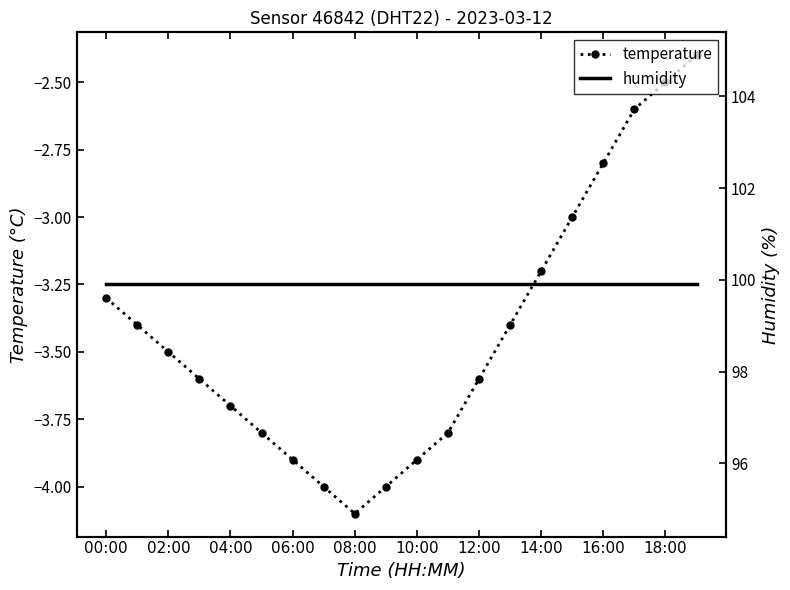

Where is the first local minimum for temperature?

08:00